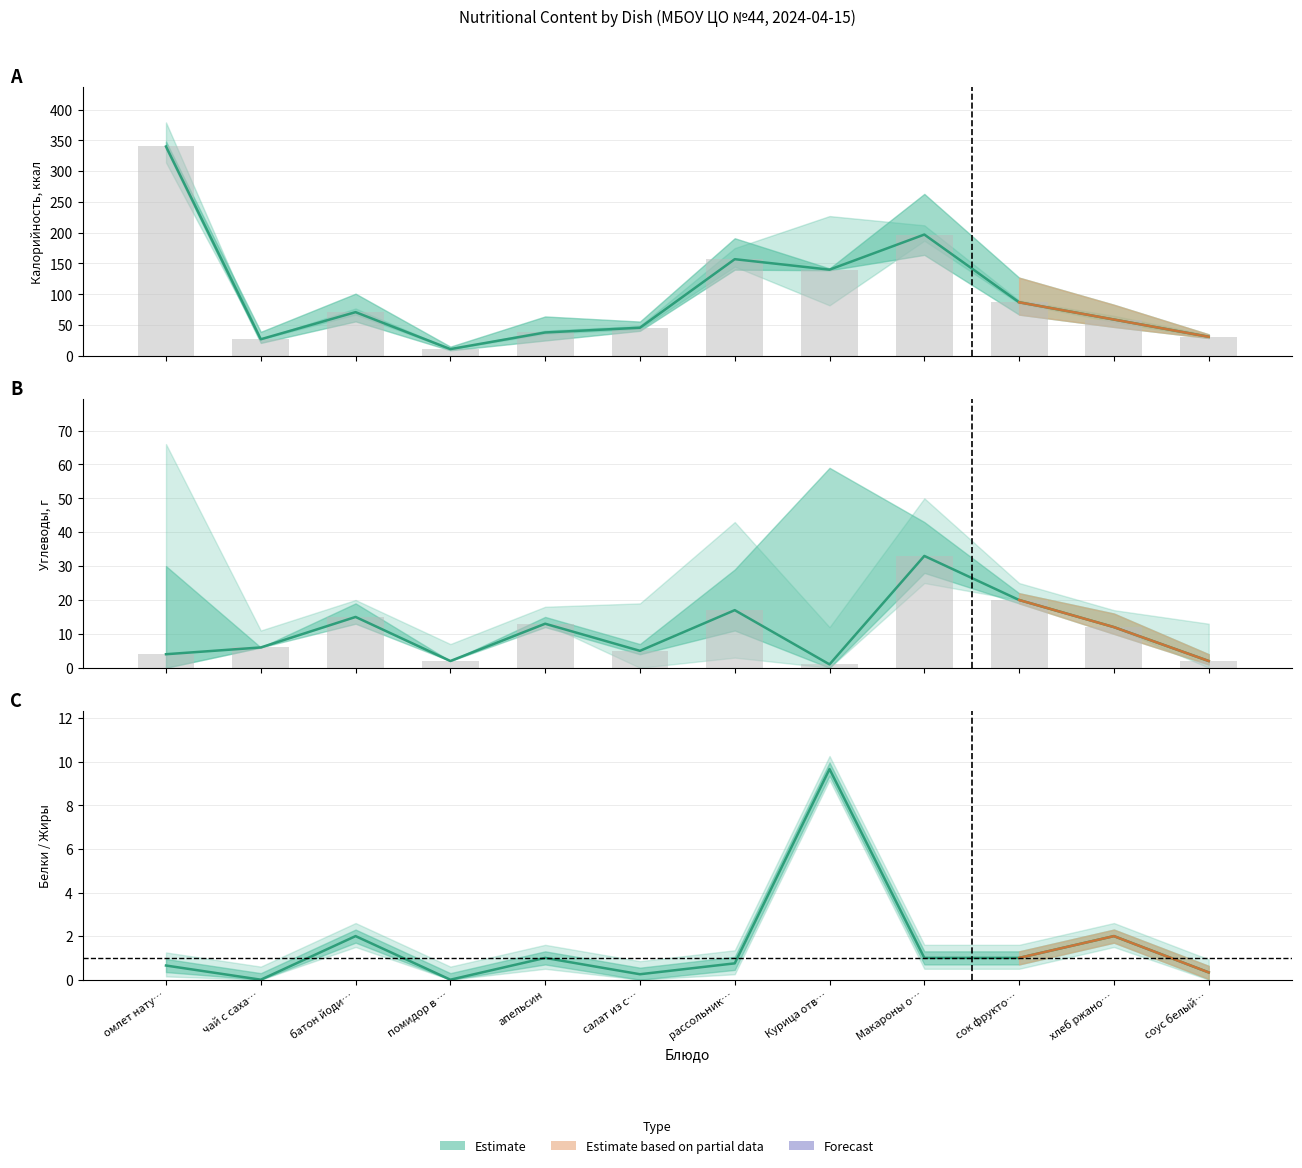

At how many categories does at least one series exceed 236?

1